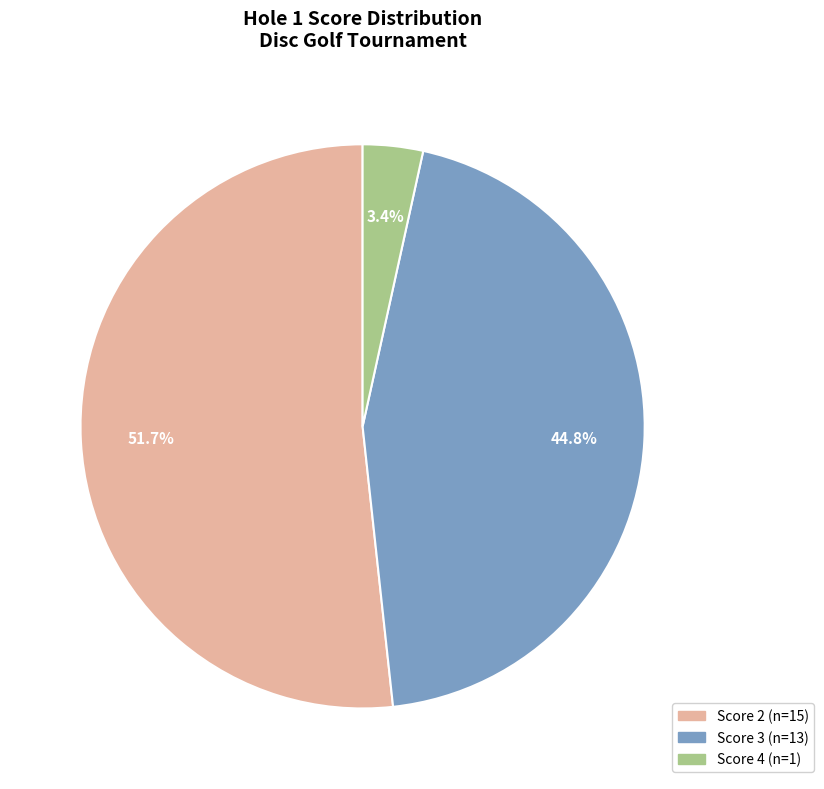

Is there any slice that represents more than half of the pie?

Yes